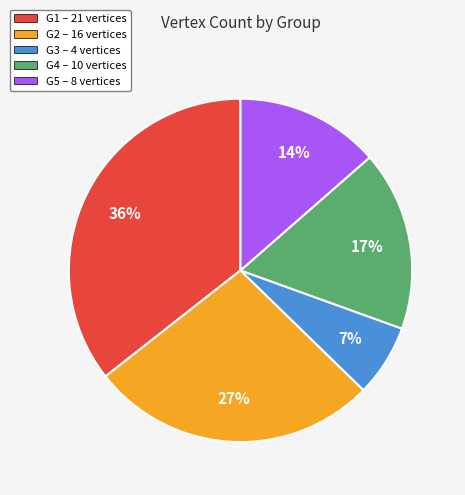

To the nearest percent, what is the average slice percentage?

20%